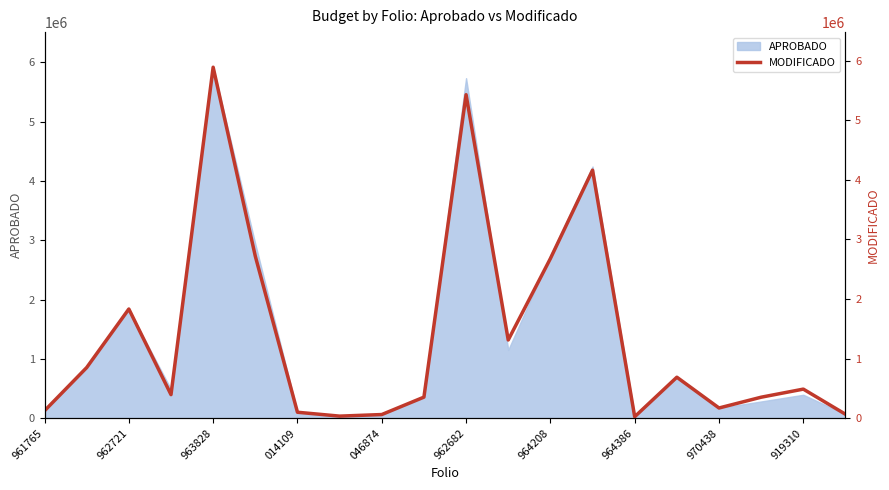

Which category has the highest value in the APROBADO series?

963828